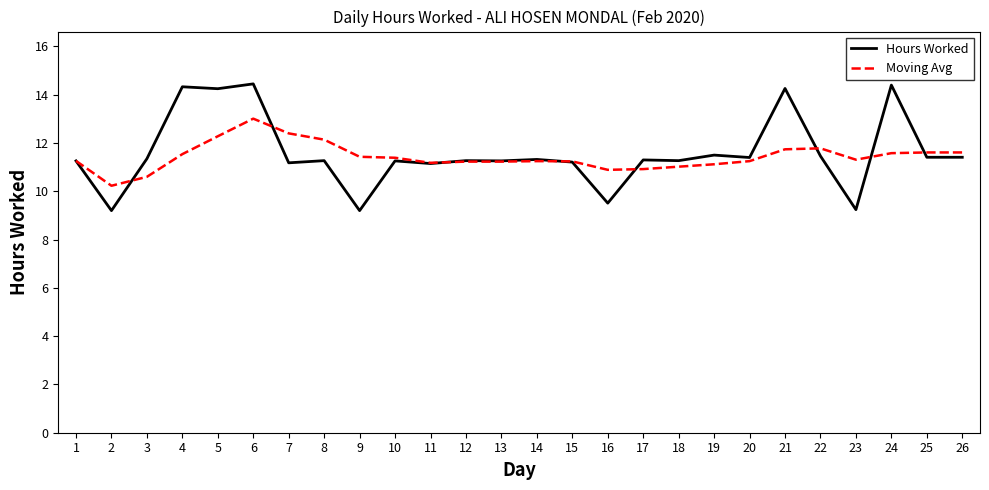

Is this an area chart (filled region under the line)?

No